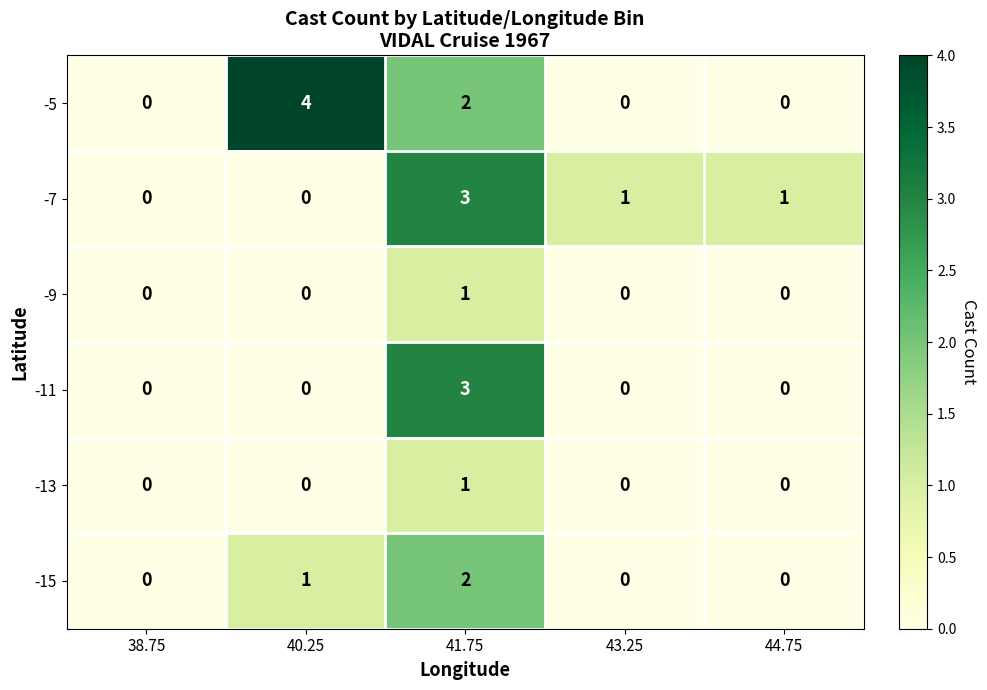

At which label is -5 closest to 2?

41.75